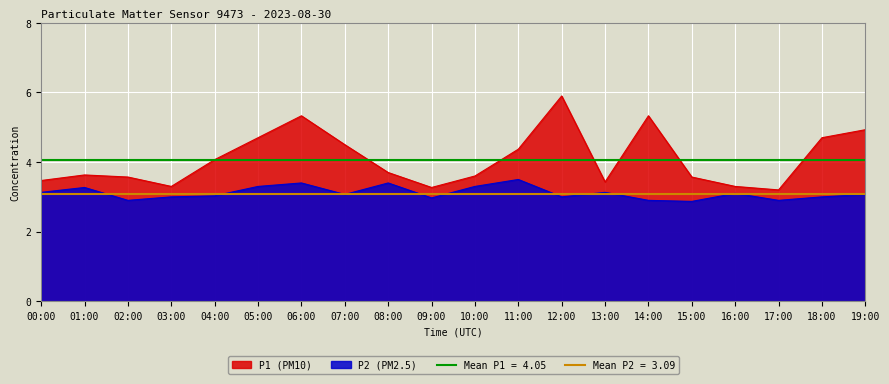

What is the sum of all P2 values?

62.2